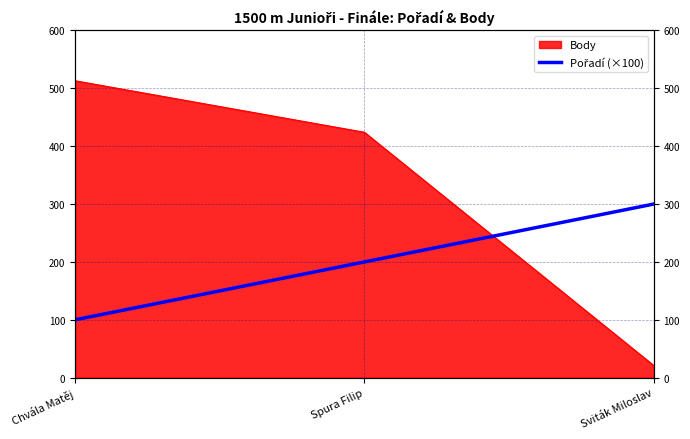

How many data points are less than 200?

1